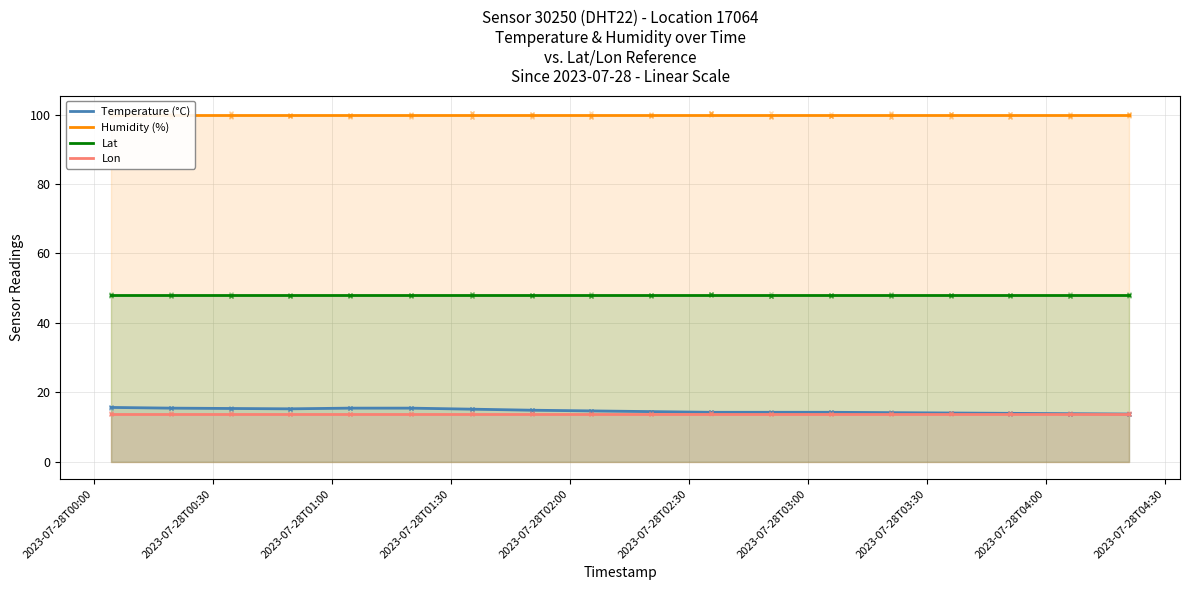

True or false: Lat and Lon cross at least once.

False